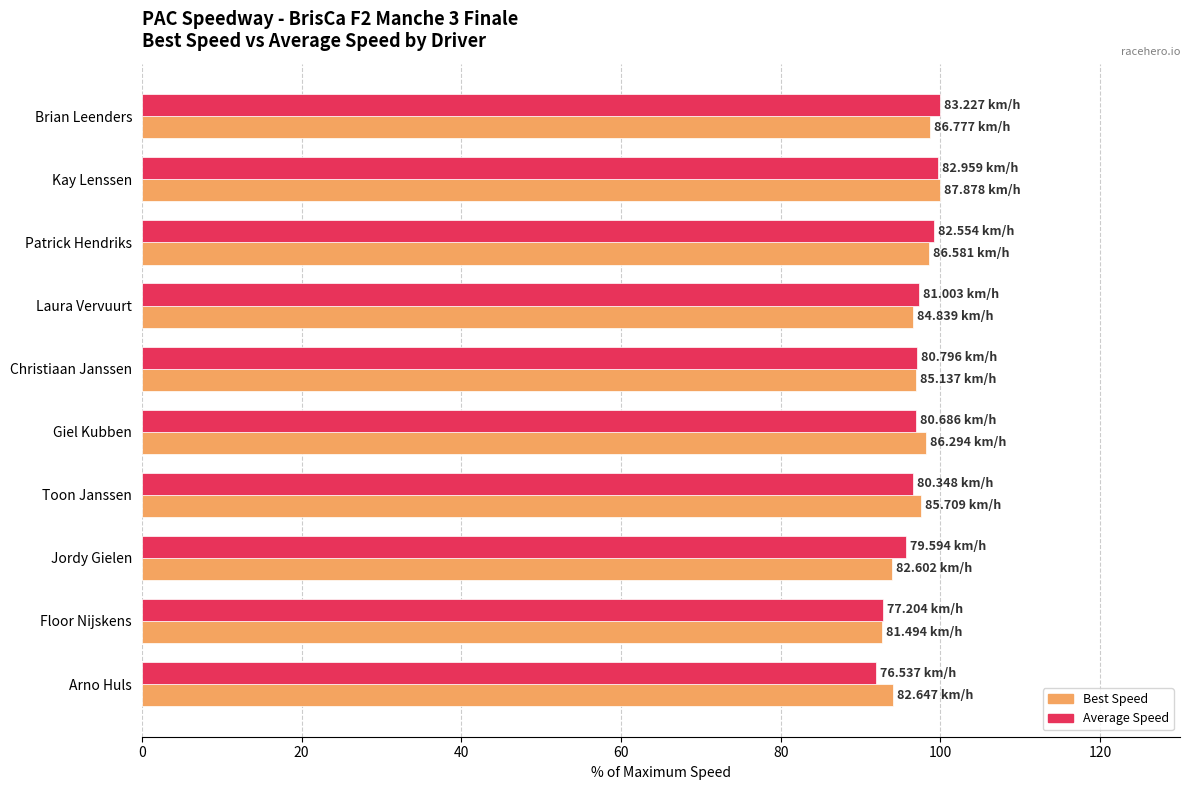

What is the total value across all series at Brian Leenders?

198.7